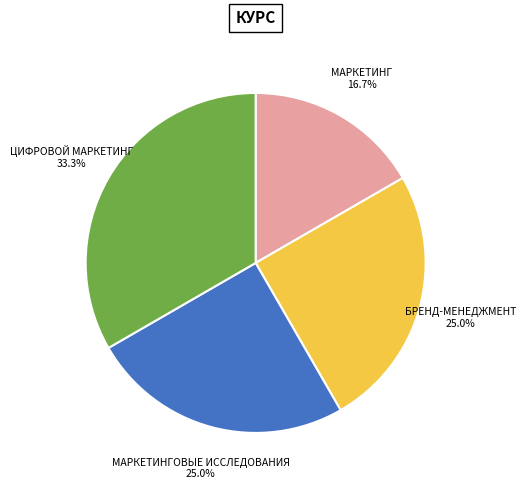

How many slices are in this pie chart?

4